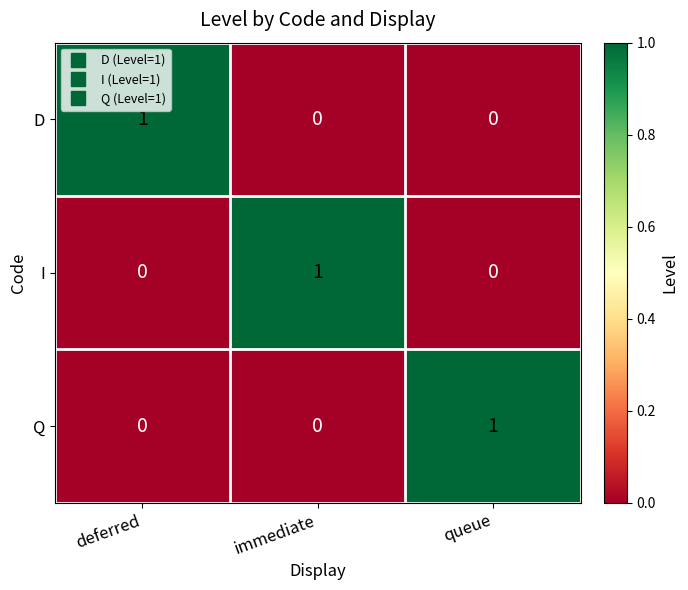

True or false: I has a value of 1 at immediate.

True